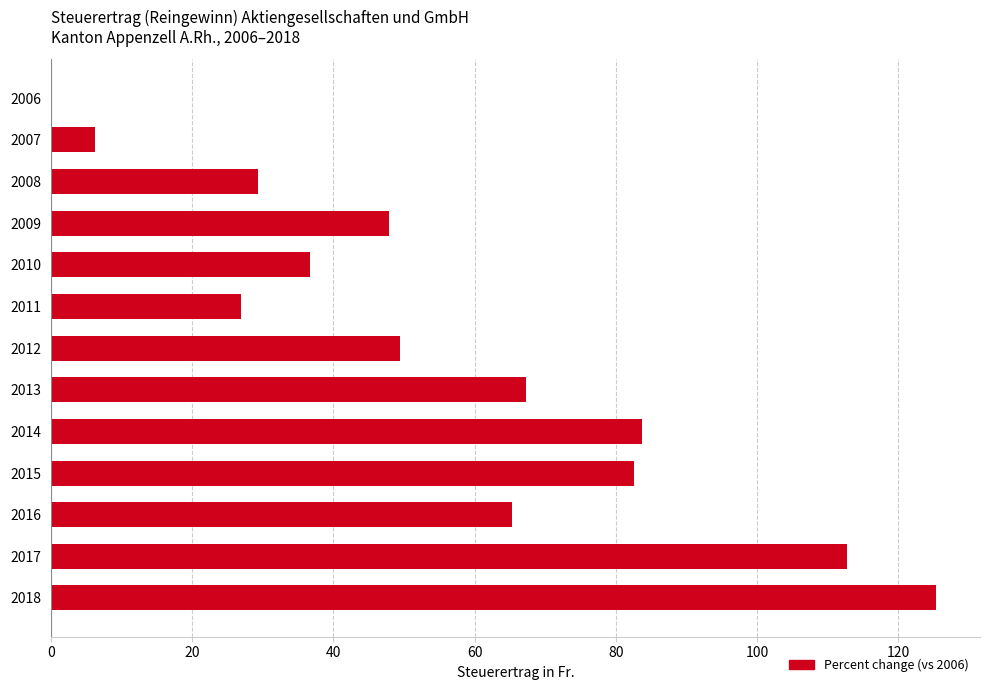

Which category has the highest value across all series?

2018